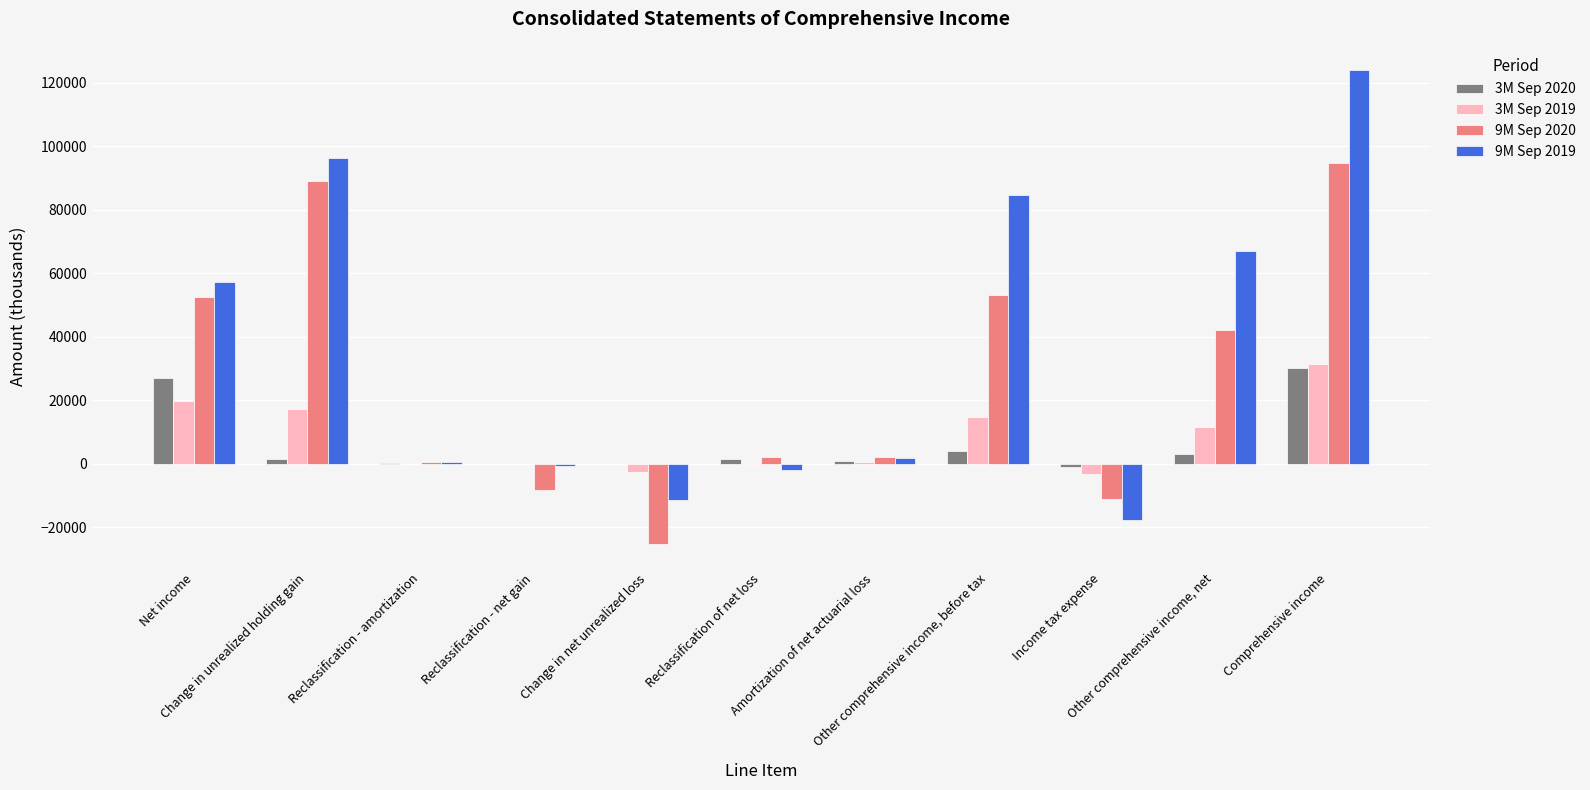

Which series has the largest total across all categories?

9M Sep 2019